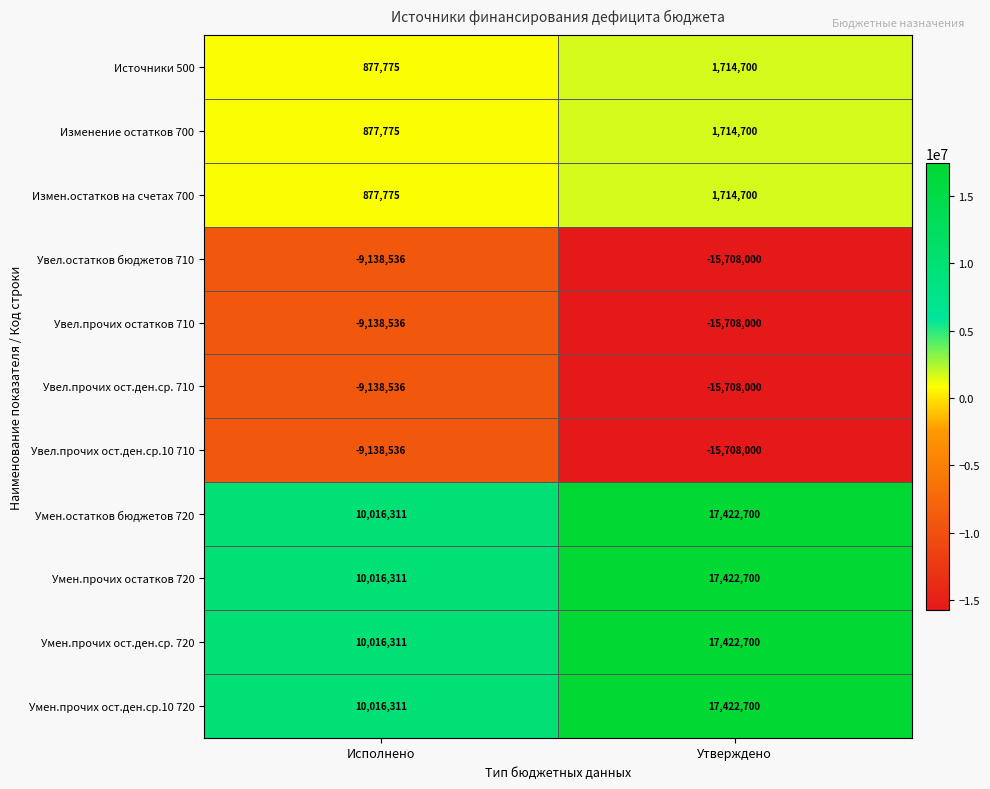

The Умен.прочих ост.ден.ср.10 720 series shows 10016311 at Исполнено. True or false?

True